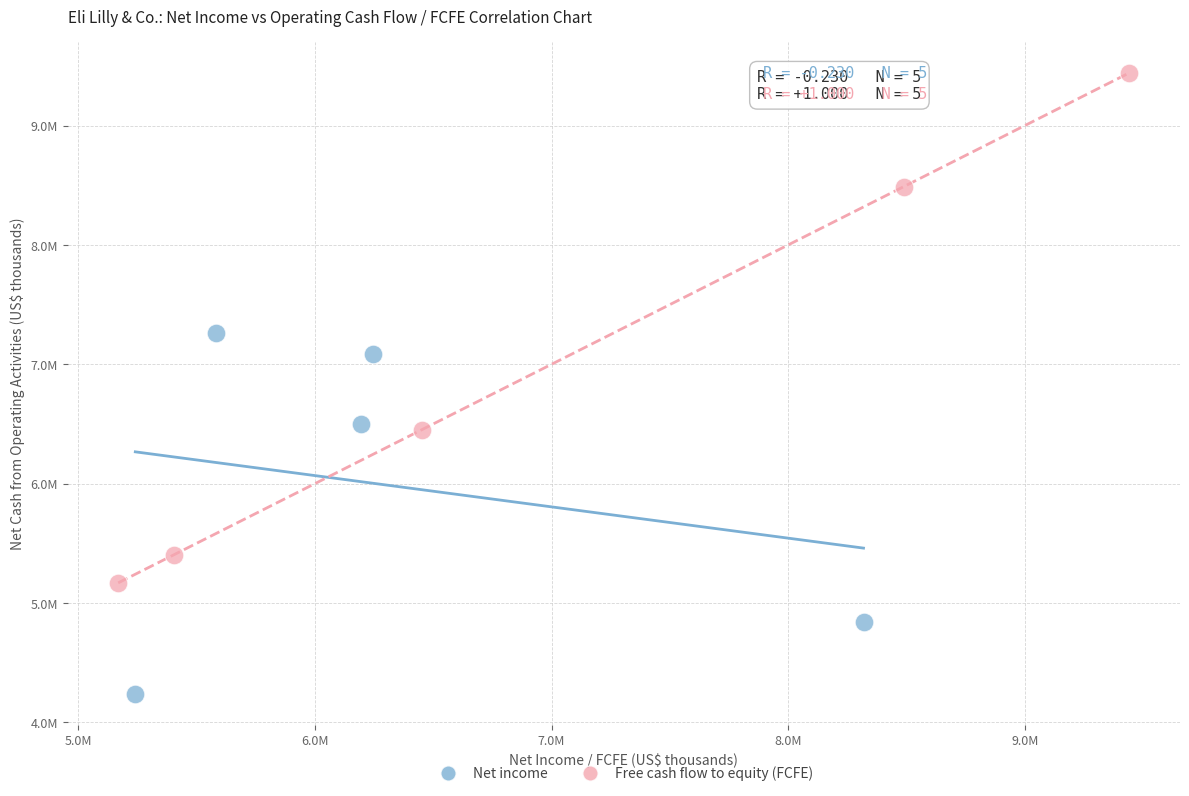

What are all the series names shown in the legend?

Net income, Free cash flow to equity (FCFE)